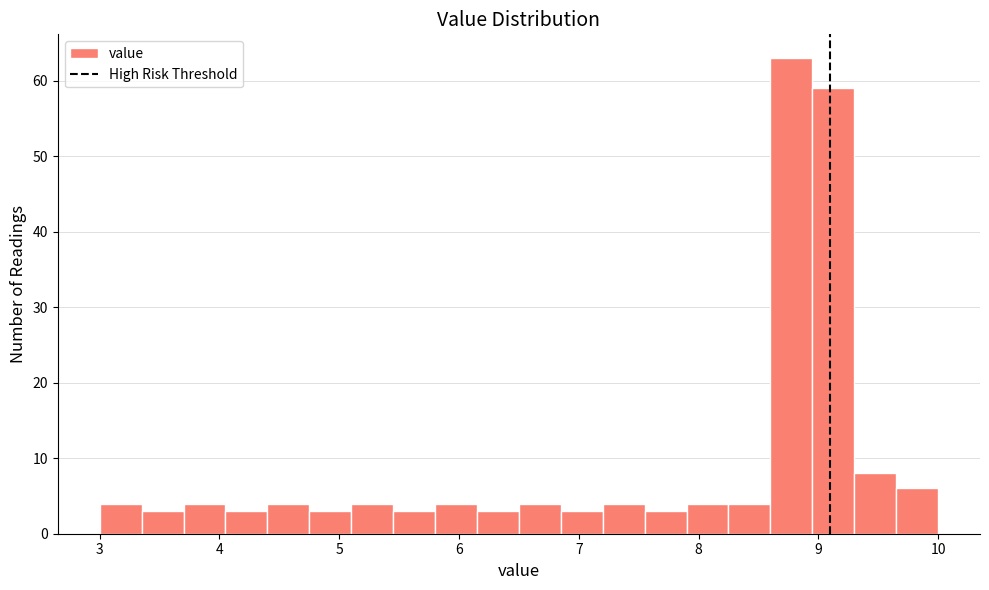

Around what value on the x-axis is the tallest bar? Give the approximate position of its centre, as read against the axis.

8.8